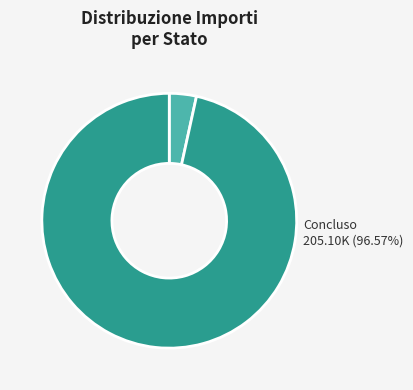

To the nearest percent, what is the difference between the largest and smallest slice percentages?

93%